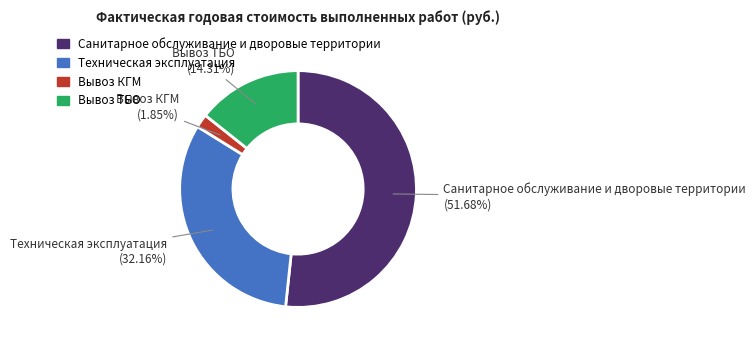

What is the largest slice in the pie chart?

Санитарное обслуживание и дворовые территории